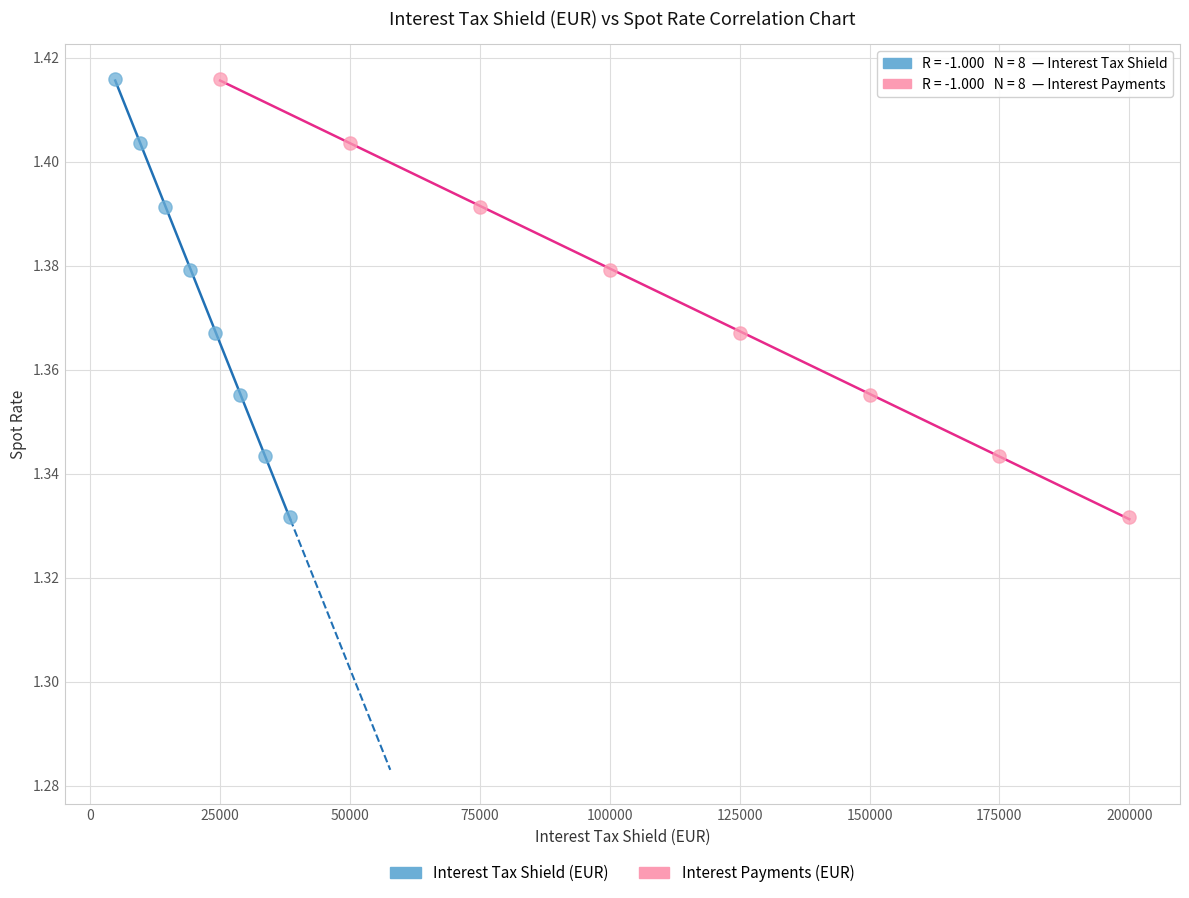

What are all the series names shown in the legend?

Interest Tax Shield (EUR), Interest Payments (EUR)